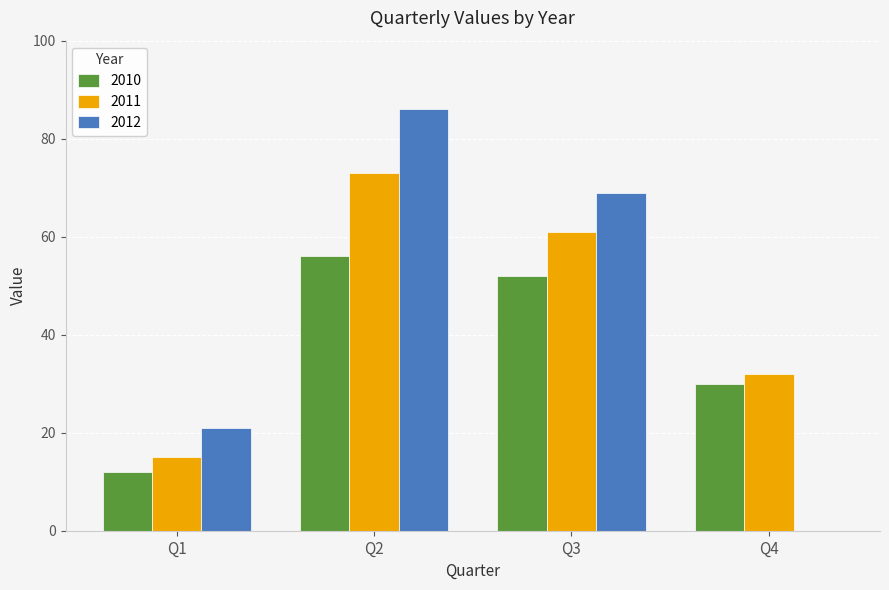

Reading left to right, list all the values displayed in this chart.

2010: 12	56	52	30
2011: 15	73	61	32
2012: 21	86	69	0